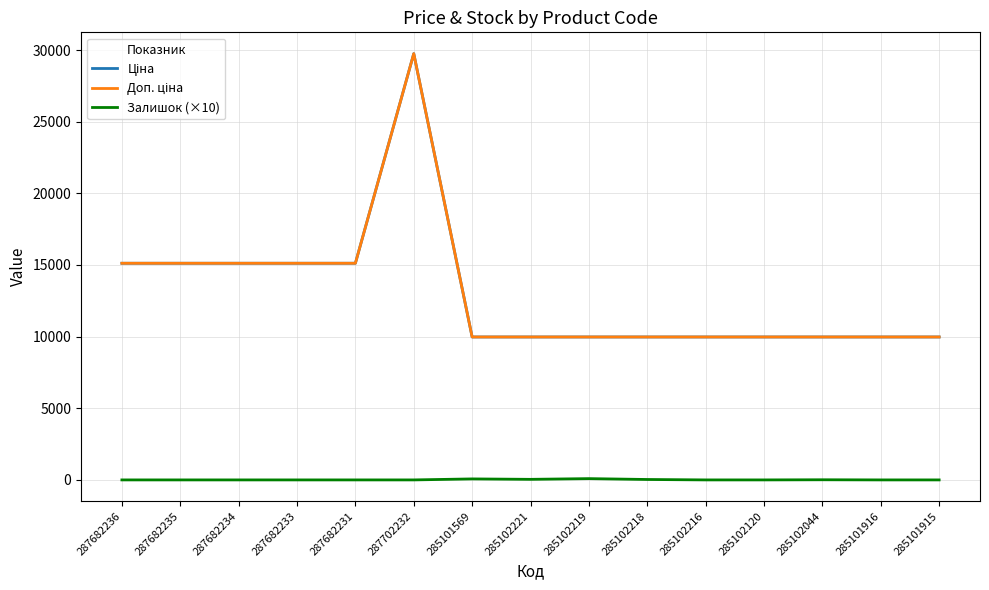

Rank the series at 287702232 from highest to lowest value.

Ціна, Доп. ціна, Залишок (×10)